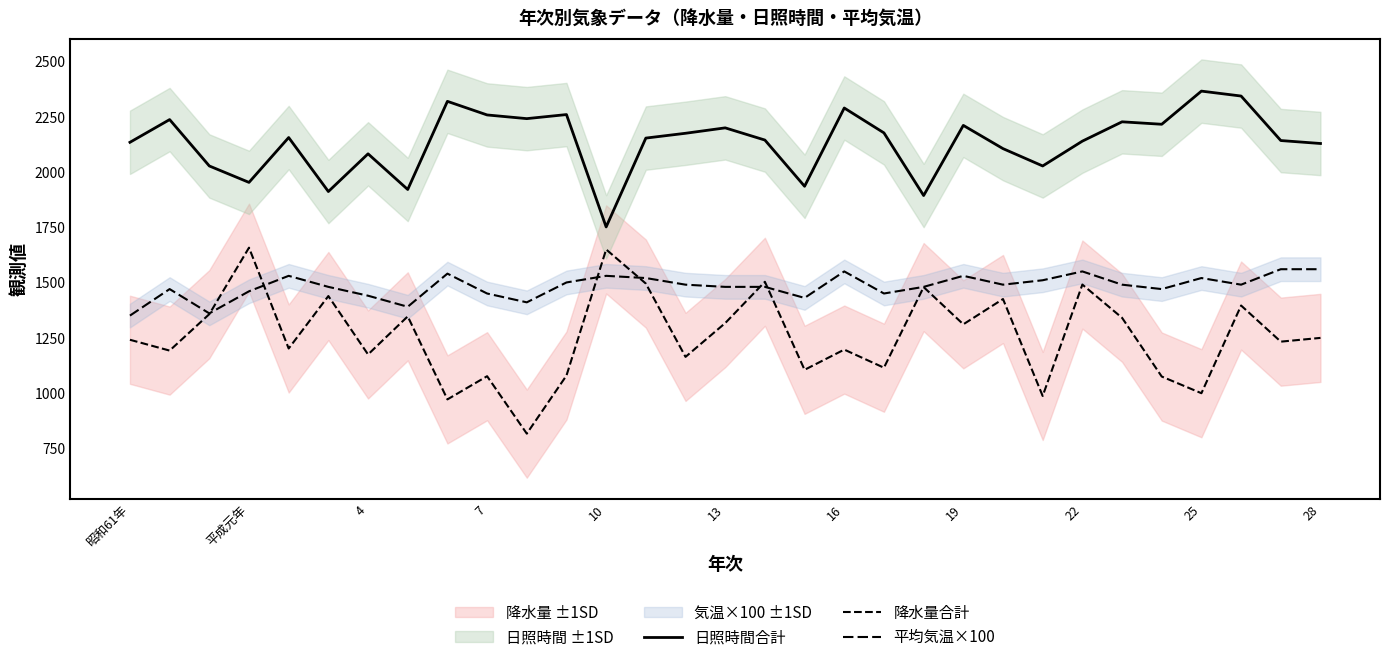

Reading left to right, transcribe all the data shown in this chart.

日照時間合計: 2134.6	2237.5	2027.5	1953.1	2156.2	1911.7	2082.5	1921.0	2320.1	2258.5	2241.8	2260.2	1751.4	2153.7	2175.5	2200.0	2144.8	1935.5	2289.9	2177.3	1893.6	2211.2	2106.0	2027.5	2139.9	2227.4	2216.3	2366.4	2344.1	2142.6	2129.2
降水量合計: 1240.5	1191.5	1356.5	1657.5	1201.0	1438.5	1174.0	1346.5	970.5	1075.5	815.5	1078.5	1649.5	1495.0	1163.0	1316.0	1503.0	1104.5	1196.0	1114.0	1479.0	1310.5	1425.0	986.0	1490.5	1340.0	1074.0	998.5	1395.5	1232.0	1249.0
平均気温×100: 1350.0	1470.0	1360.0	1460.0	1530.0	1480.0	1440.0	1390.0	1540.0	1450.0	1410.0	1500.0	1530.0	1520.0	1490.0	1480.0	1480.0	1430.0	1550.0	1450.0	1480.0	1530.0	1490.0	1510.0	1550.0	1490.0	1470.0	1520.0	1490.0	1560.0	1560.0